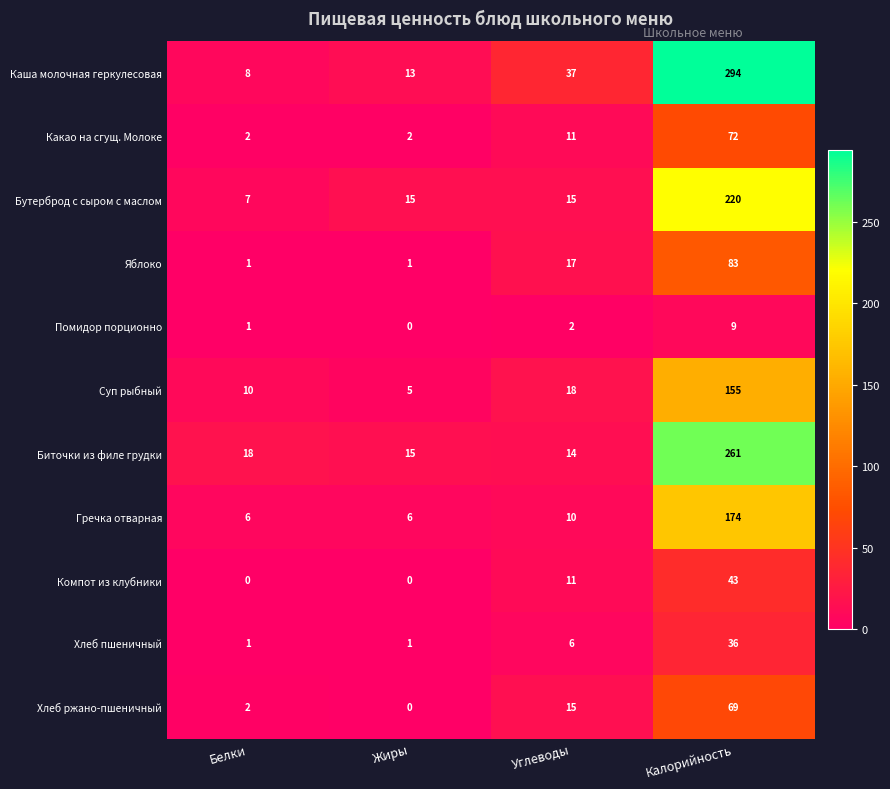

Which series has the largest range (max minus min)?

Каша молочная геркулесовая